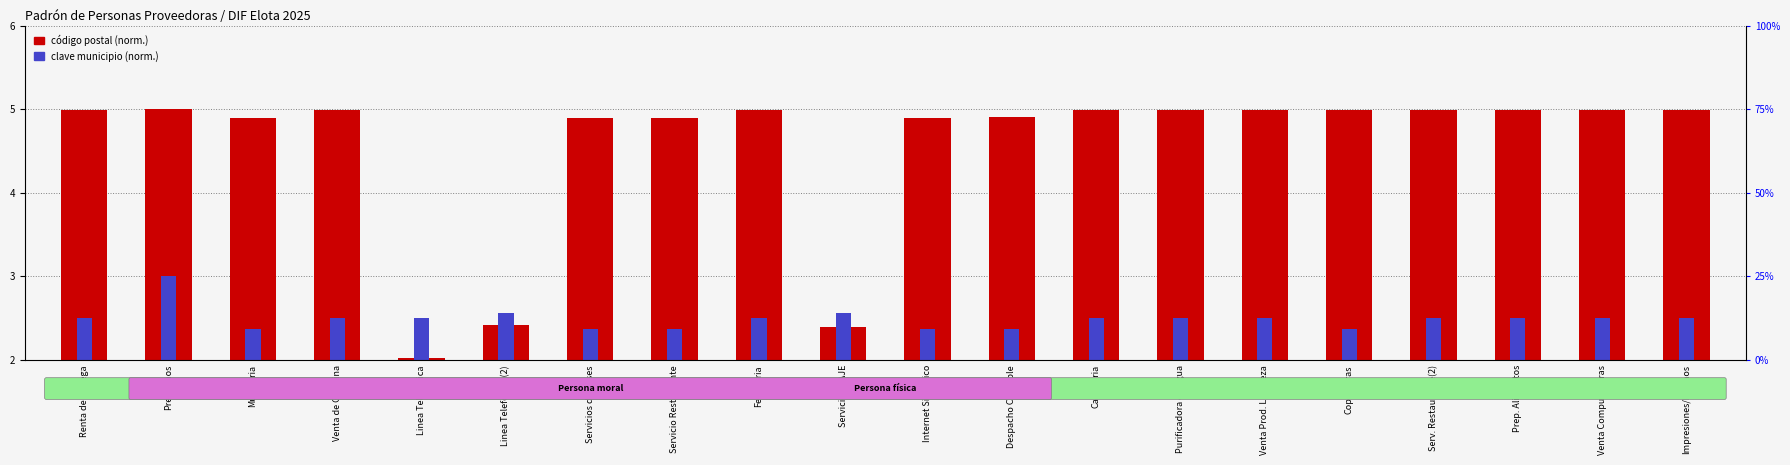

What is the minimum value shown in the chart?

2.0